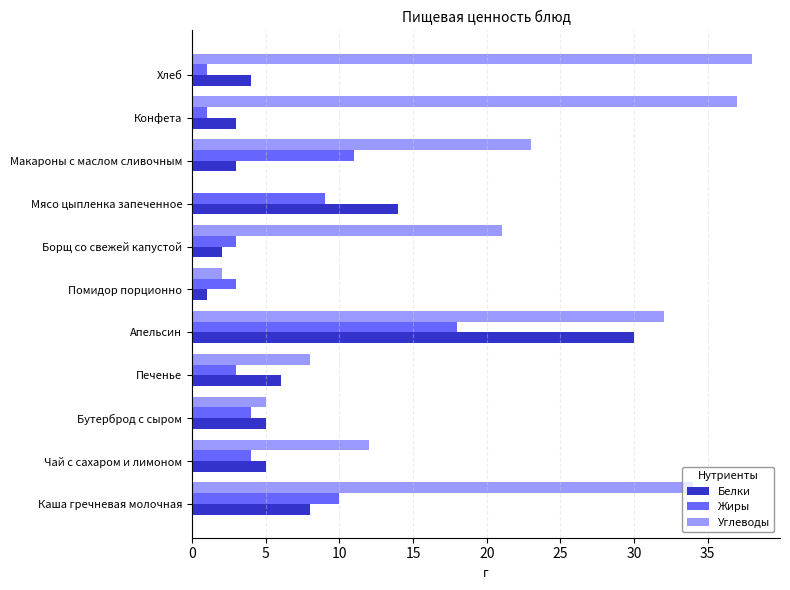

Which category has the highest value across all series?

Хлеб